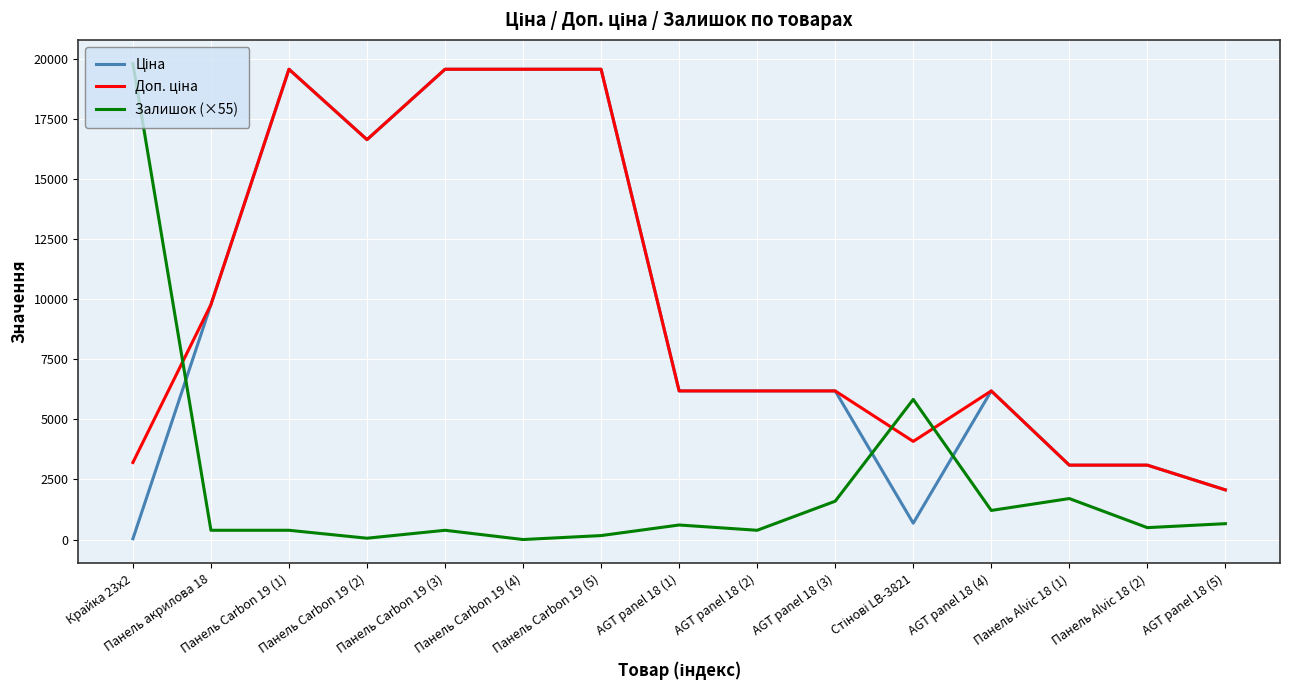

What is the total value across all series at Панель Carbon 19 (4)?

39129.8